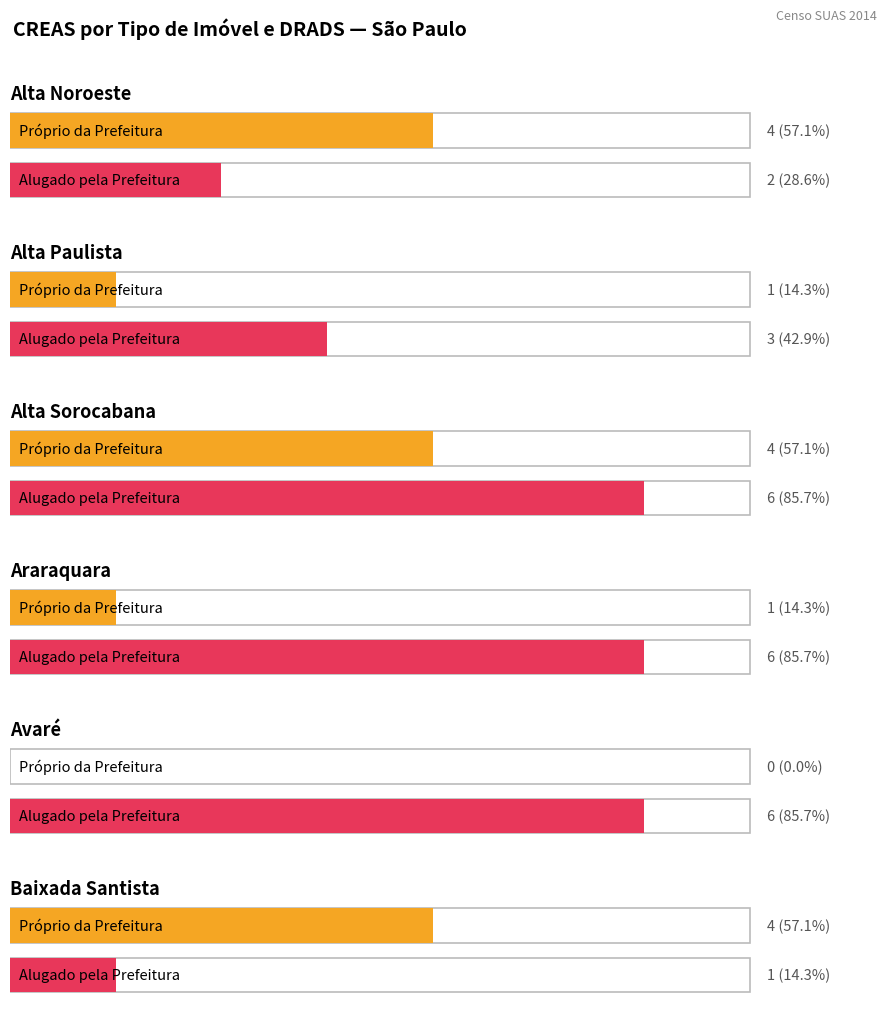

Is it true that Próprio da Prefeitura Municipal/DF equals 3 at Alta Sorocabana?

False